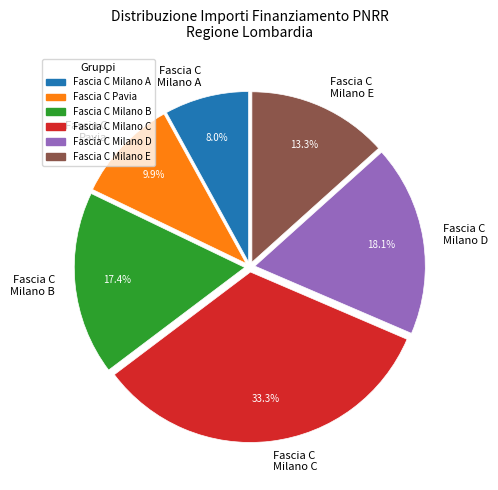

How many segments does this pie chart have?

6